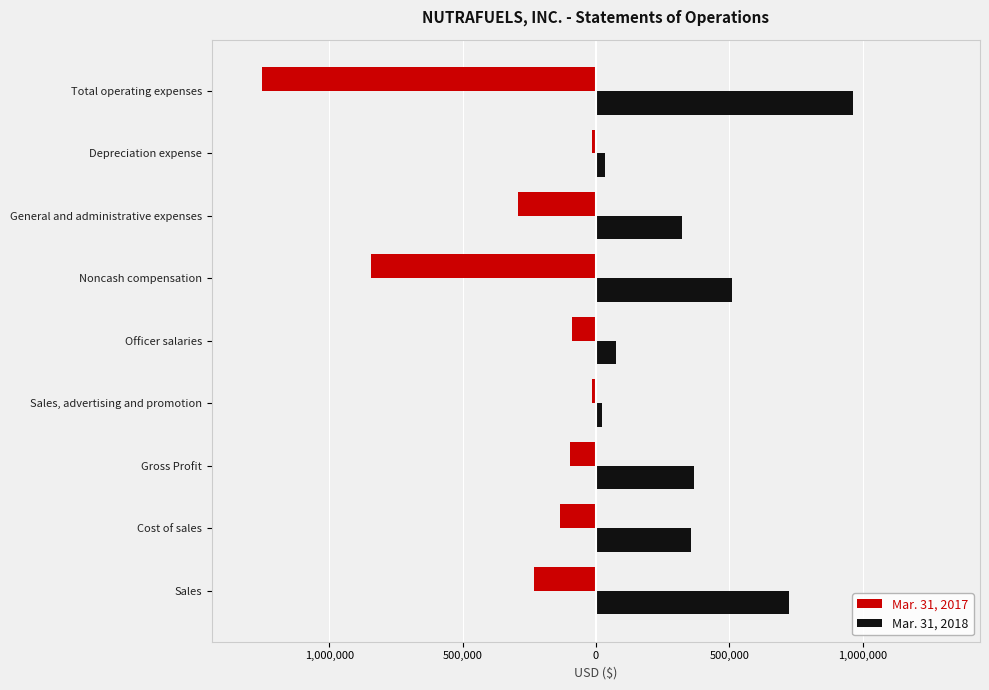

What are all the series names shown in the legend?

Mar. 31, 2017, Mar. 31, 2018